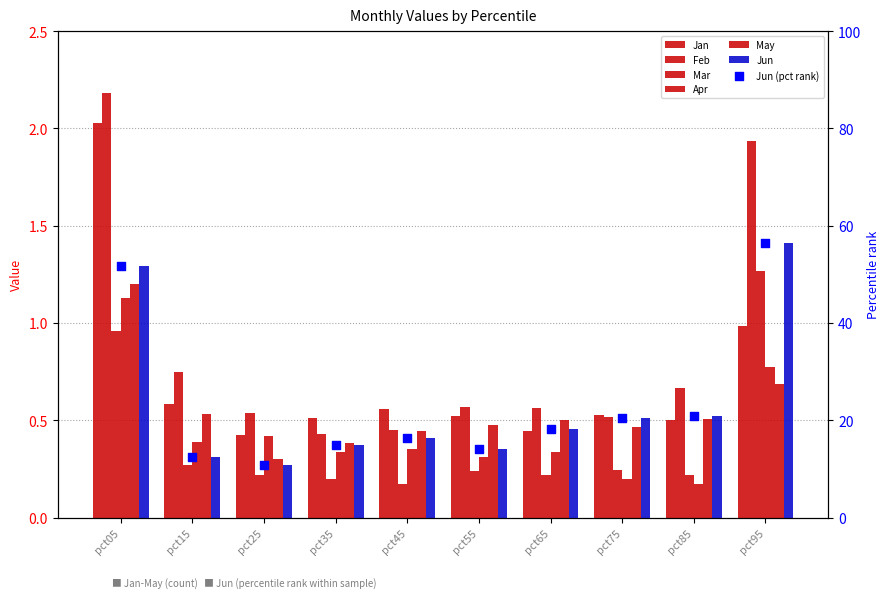

Which series has the widest spread of Y values?

Feb